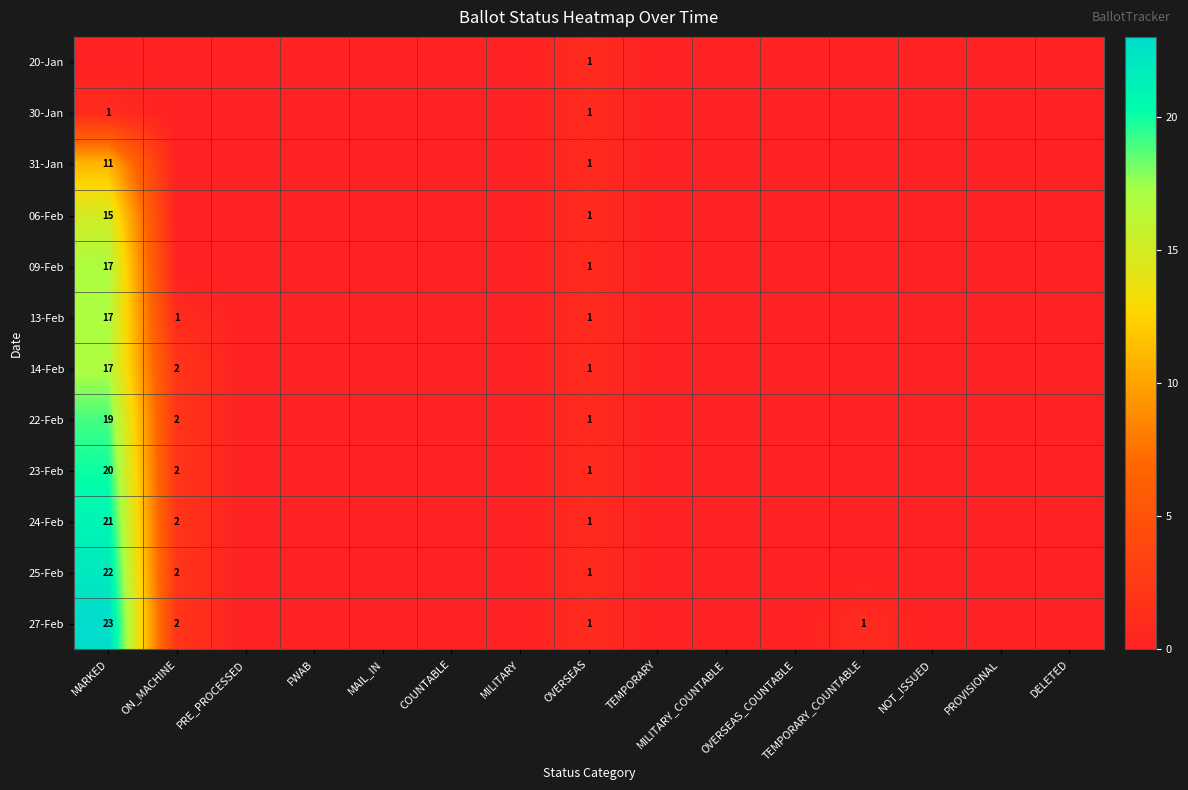

At which category does the chart reach its peak across all series?

MARKED